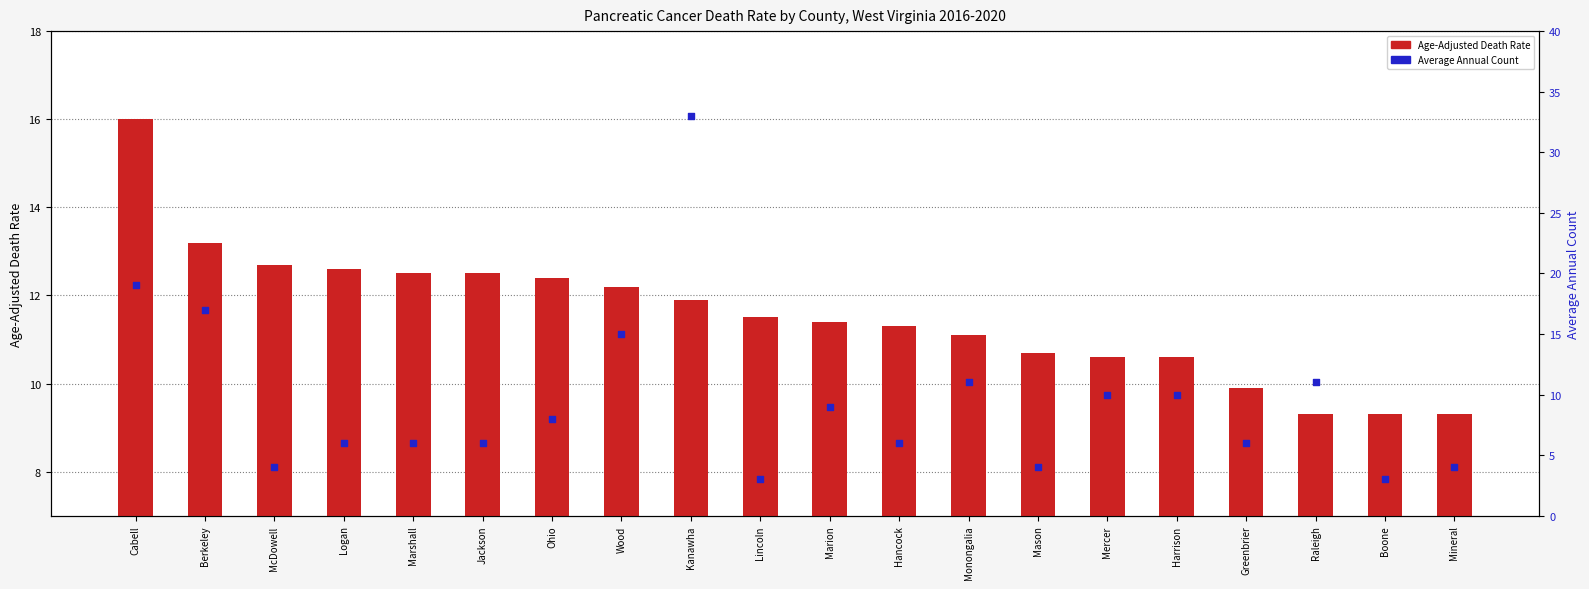

At which category is the sum across all series the highest?

Kanawha